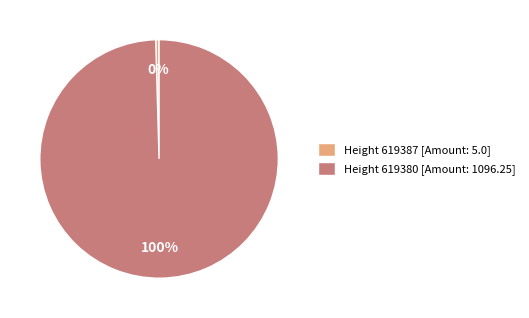

How many segments does this pie chart have?

2